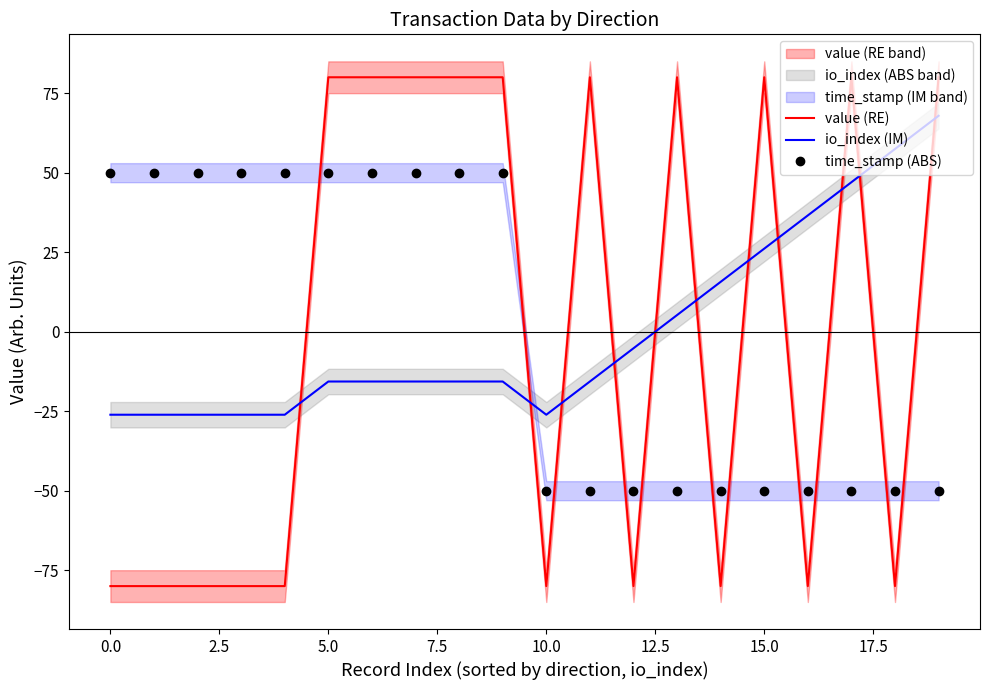

What is the difference between the second highest and minimum values in the io_index (IM) series?

83.6